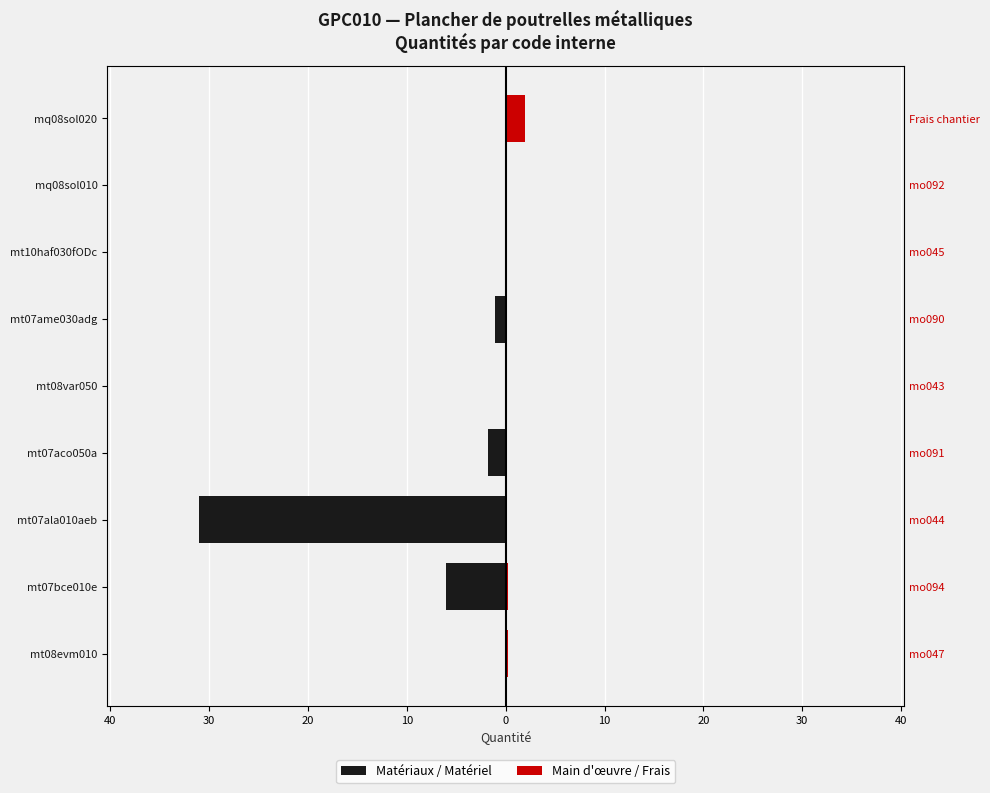

How many distinct data groups are displayed?

2